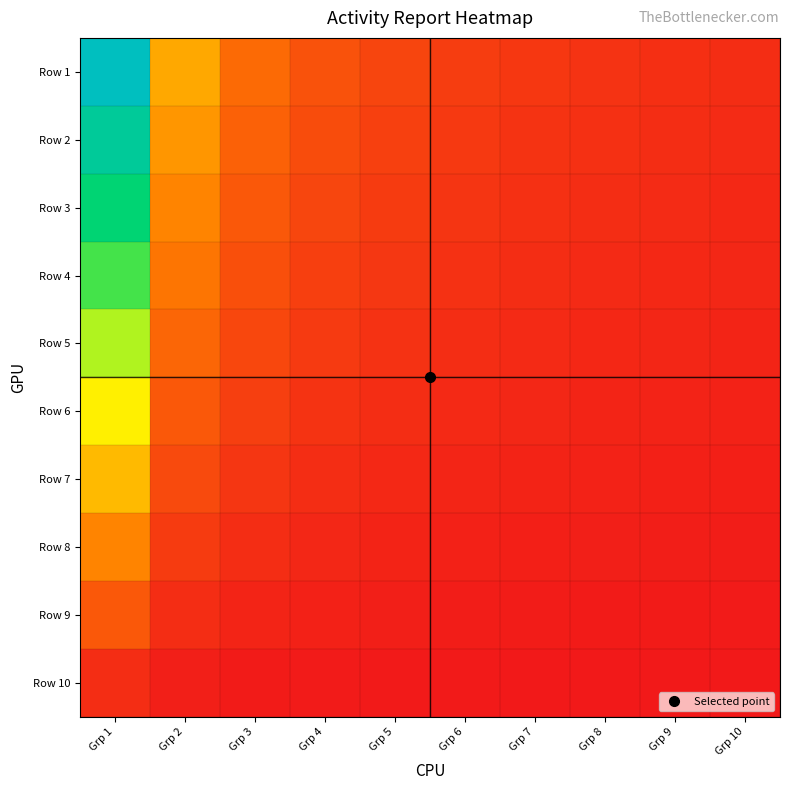

At which category is the sum across all series the highest?

Grp 1